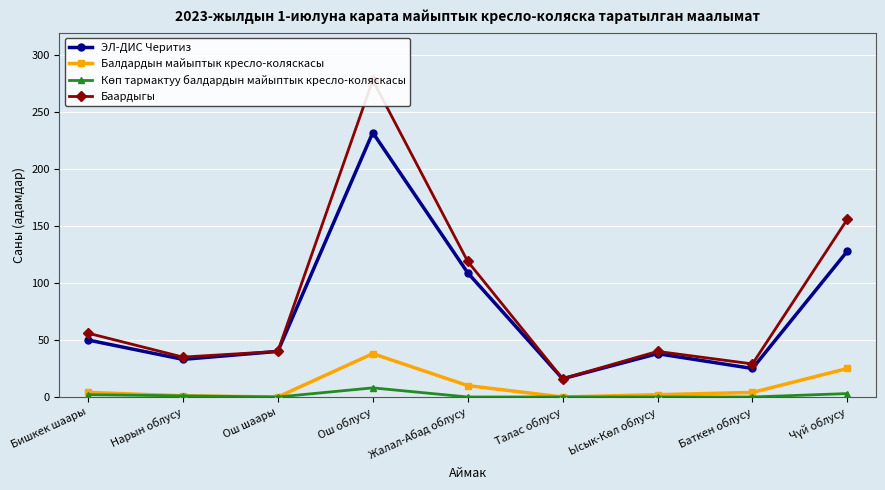

What position from the right is Нарын облусу?

8